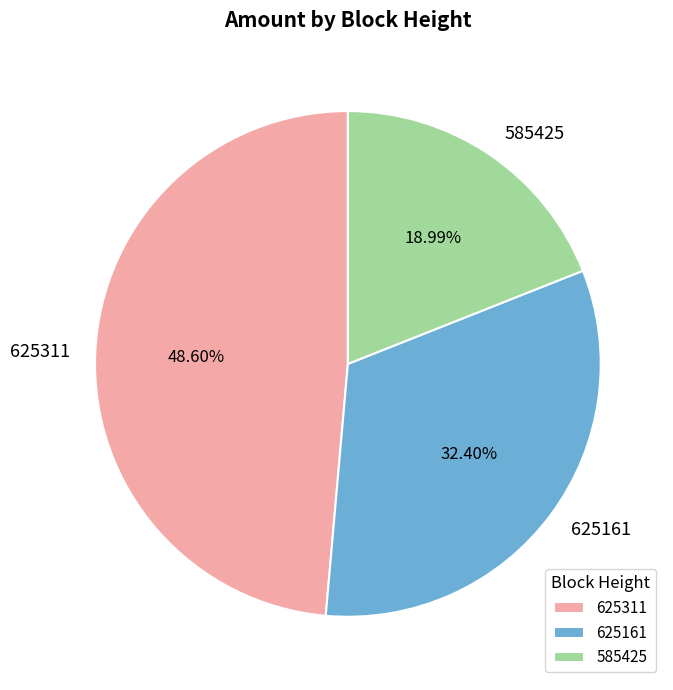

What is the largest slice in the pie chart?

625311